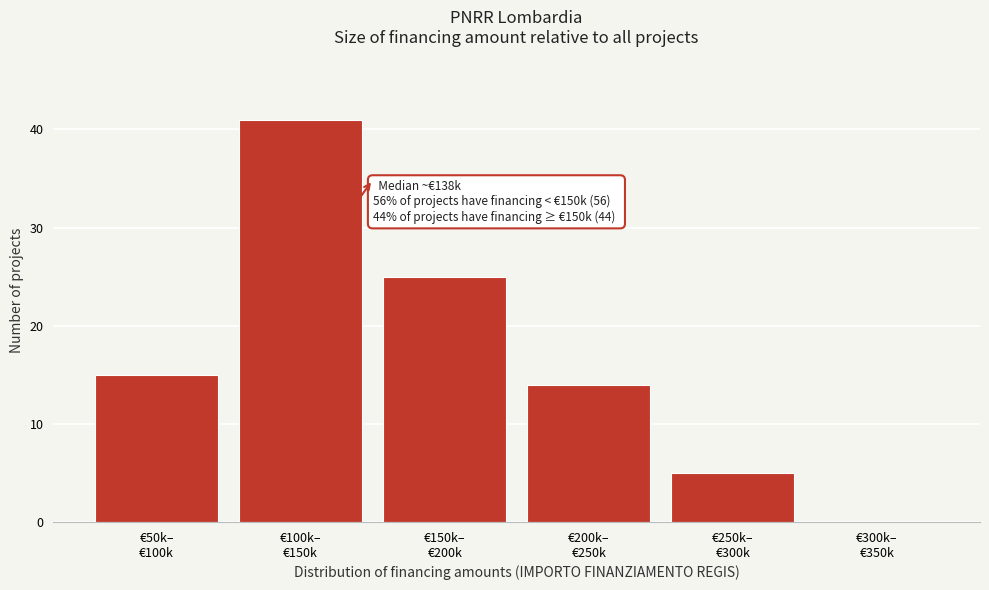

What is the greatest value displayed?

41